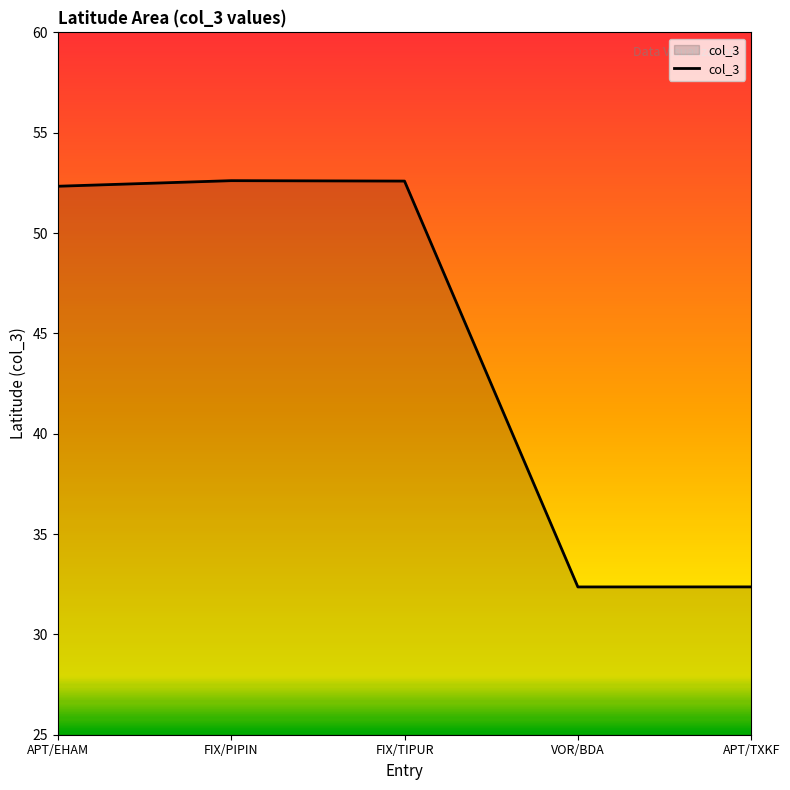

What is the minimum value shown in the chart?

32.4